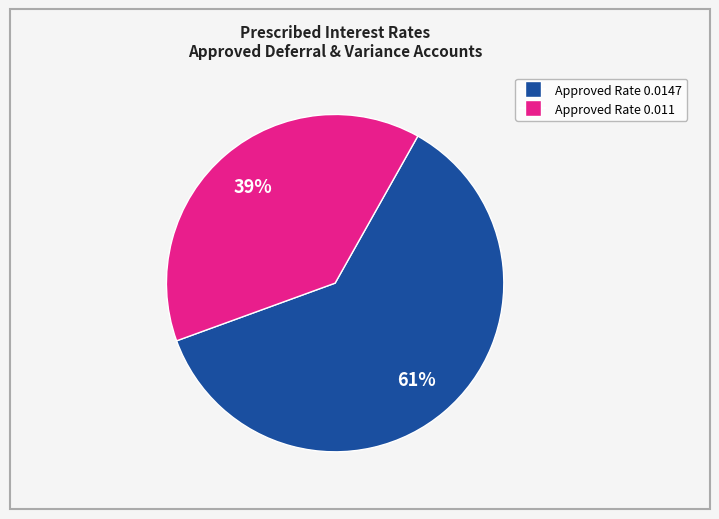

Count the number of slices in the pie.

2